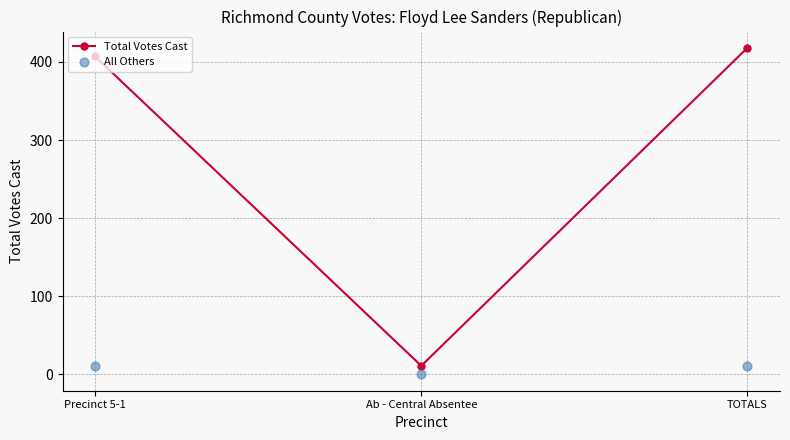

What are all the series names shown in the legend?

Total Votes Cast, All Others